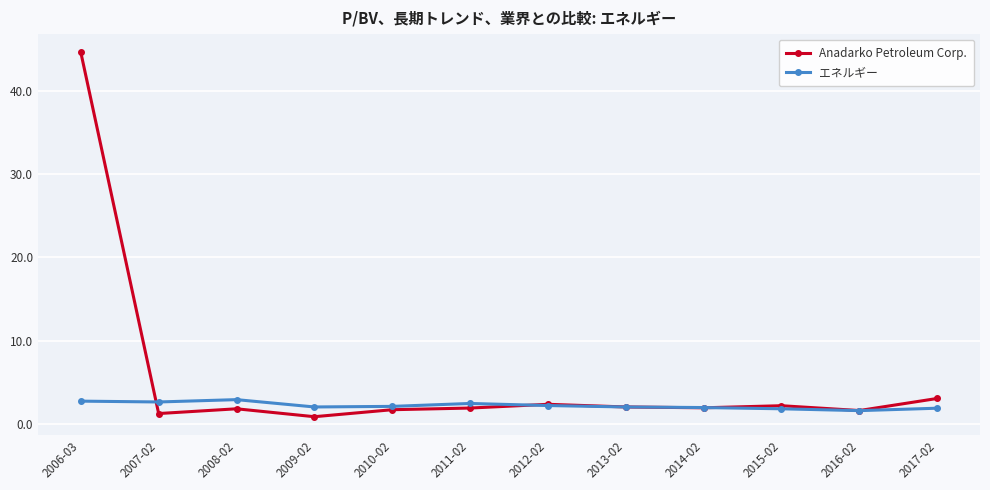

List the series in order of their overall mean, lowest first.

エネルギー, Anadarko Petroleum Corp.